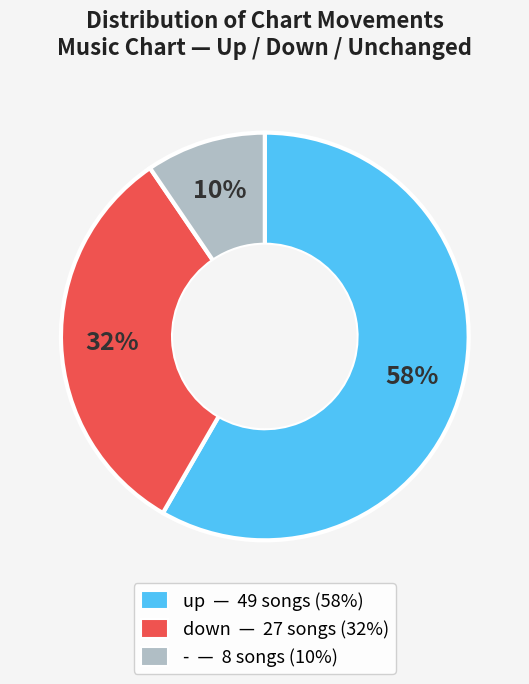

How many slices are in this pie chart?

3